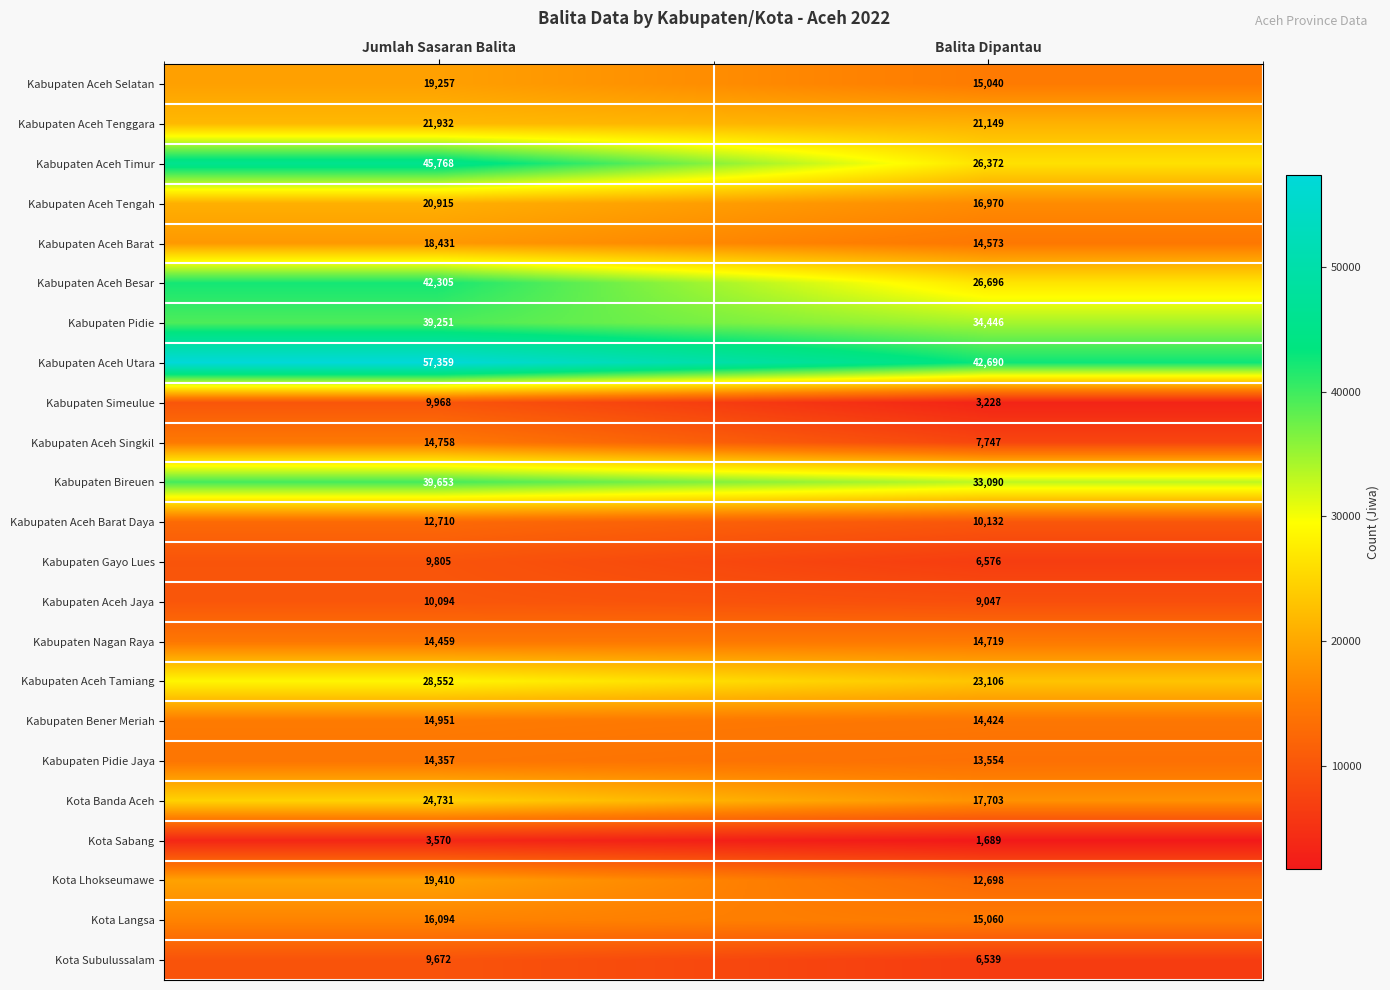

Which series has the largest total across all categories?

Kabupaten Aceh Utara